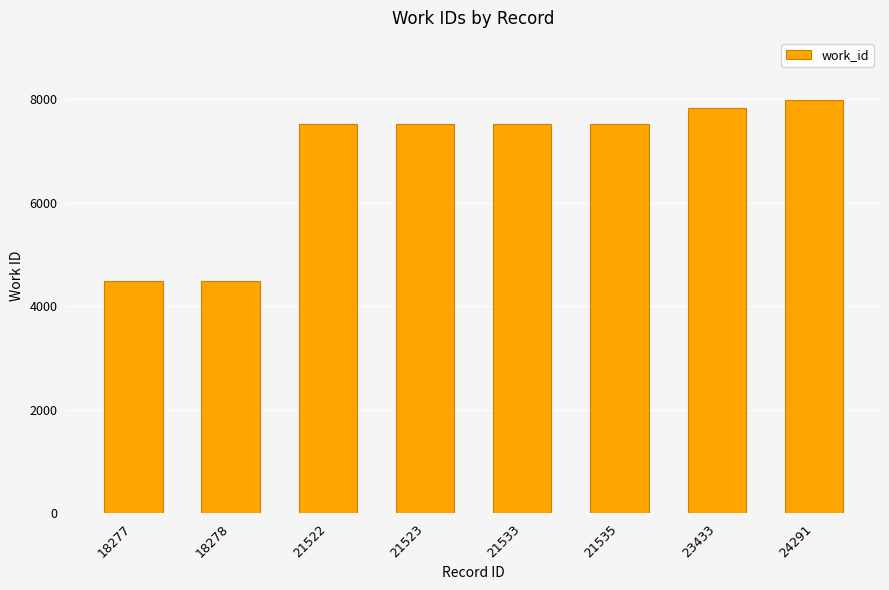

What is the change in value from 21523 to 21533?

+1